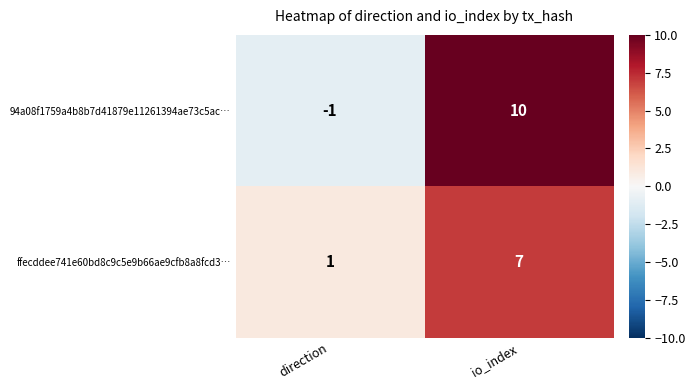

Reading left to right, transcribe all the data shown in this chart.

94a08f1759a4b8b7d41879e11261394ae73c5ac…: direction=-1	io_index=10
ffecddee741e60bd8c9c5e9b66ae9cfb8a8fcd3…: direction=1	io_index=7